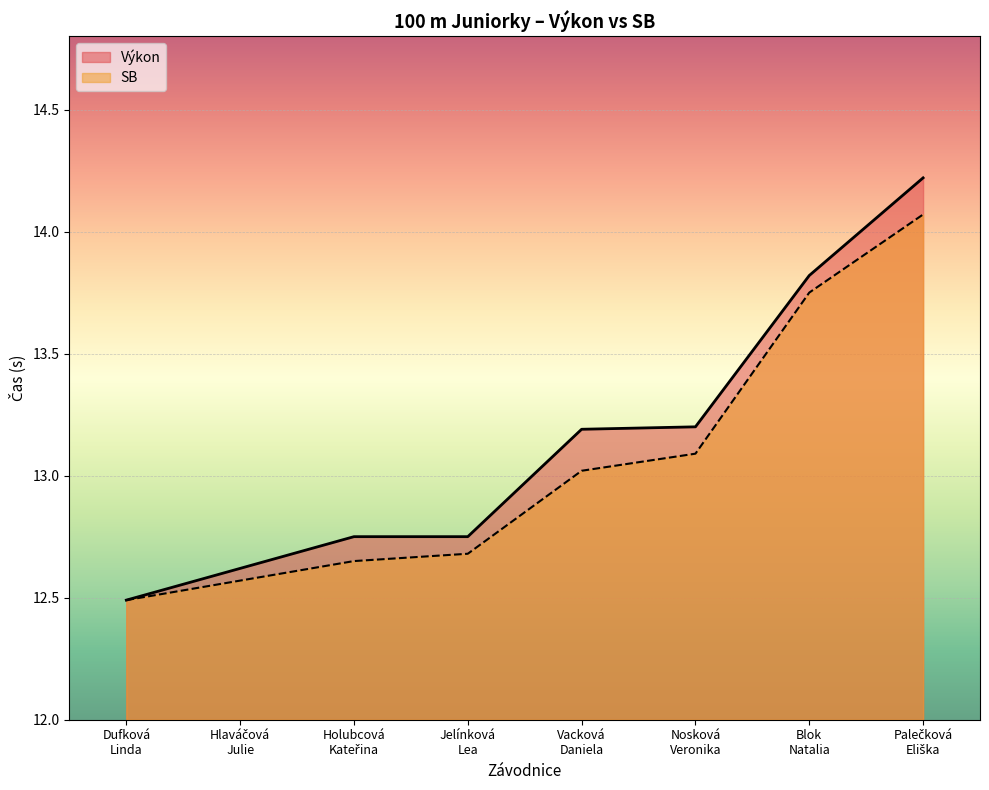

At Jelínková
Lea, list the series in order from smallest to largest.

SB, Výkon